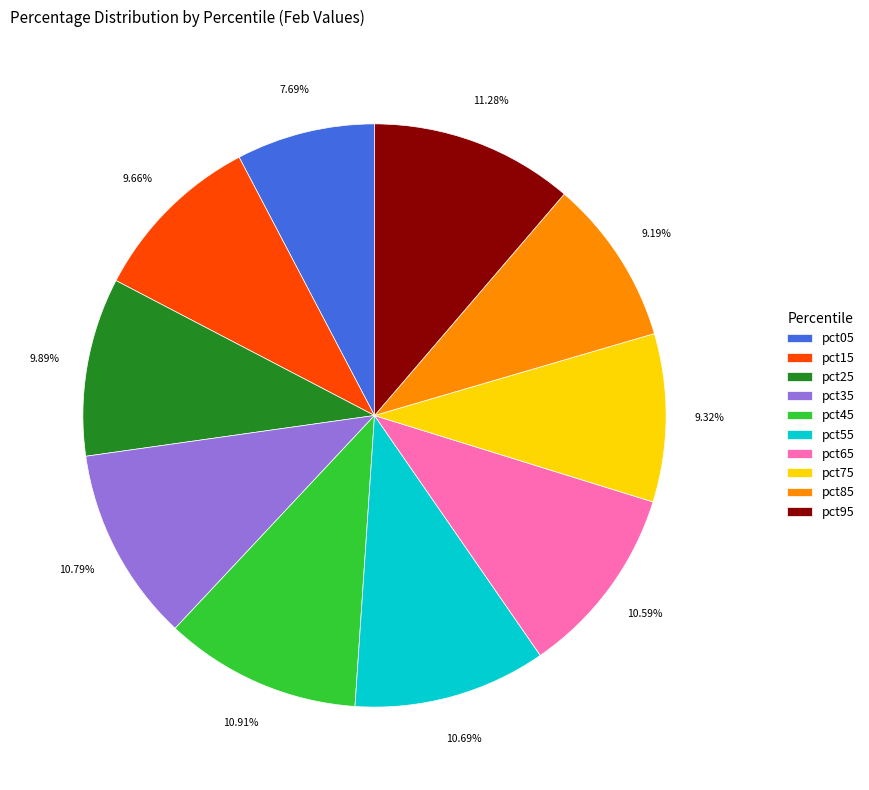

What is the smallest slice in the pie chart?

pct05